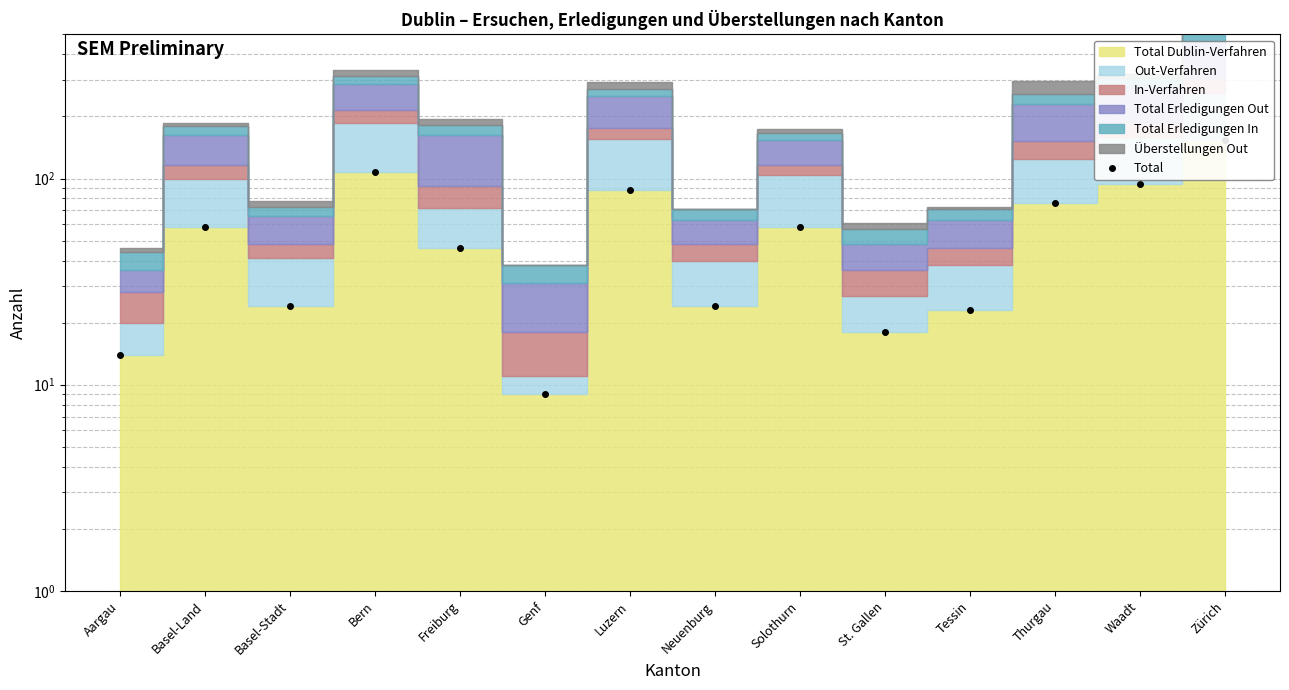

Does the chart have visible grid lines?

Yes